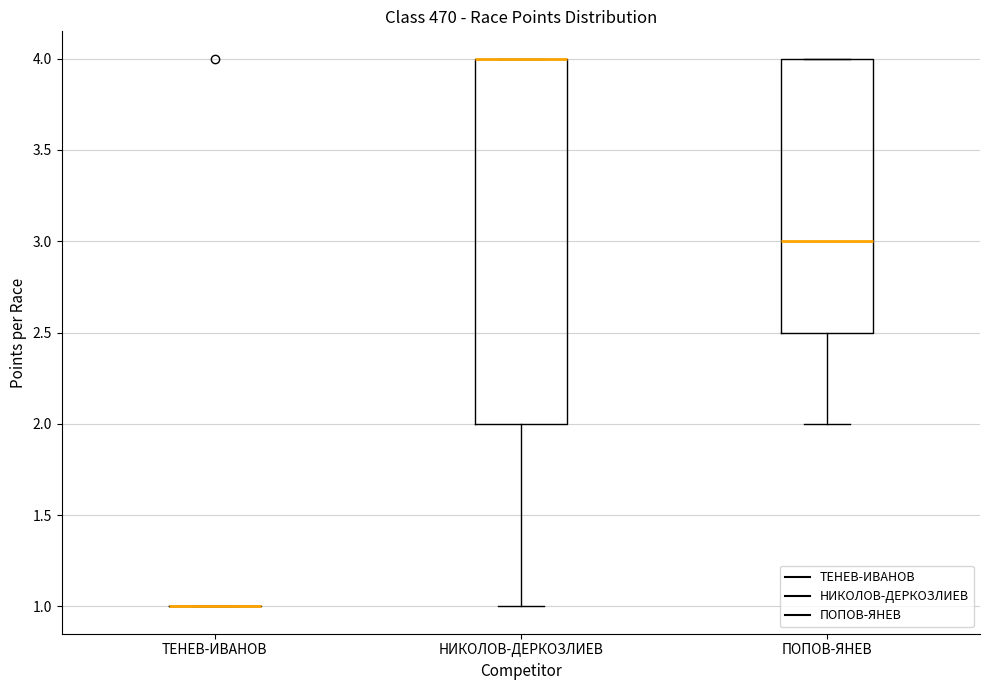

Where is the lower edge of the box for НИКОЛОВ-ДЕРКОЗЛИЕВ on the y-axis? The values are not printed on the chart, so give them approximately, as read against the axis.

2.0